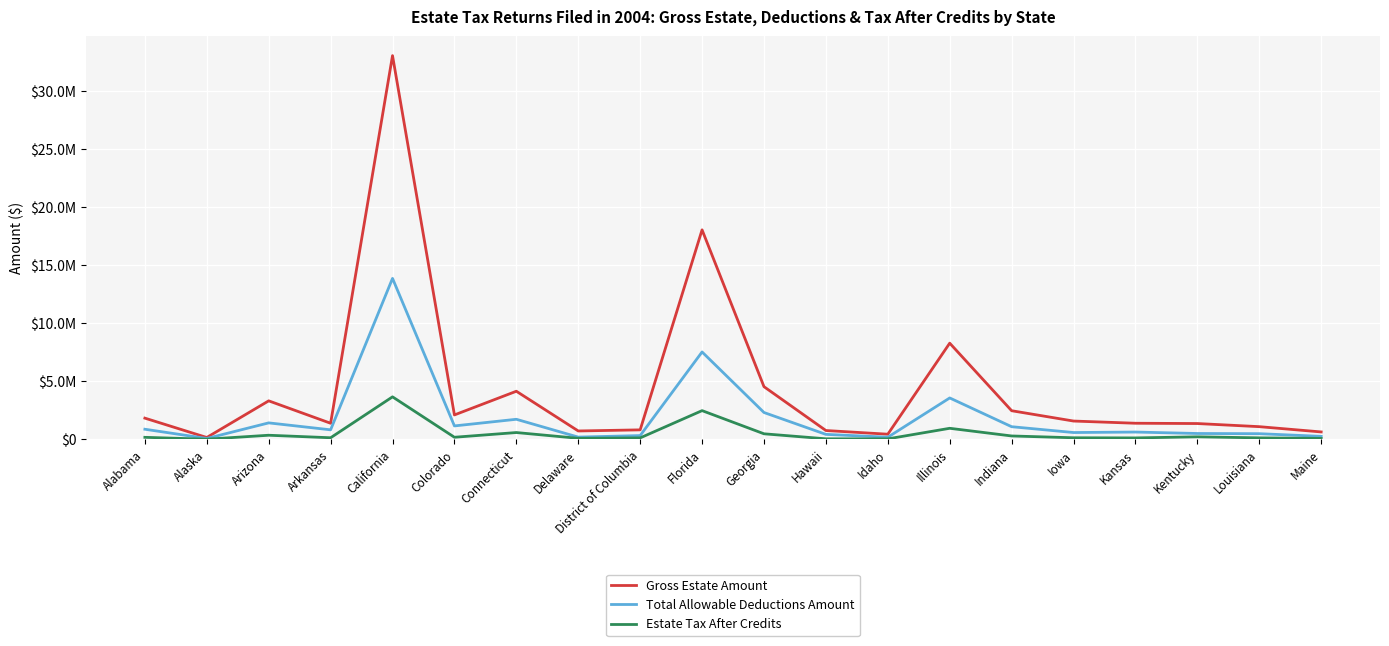

Does the chart display data point markers on the line(s)?

No